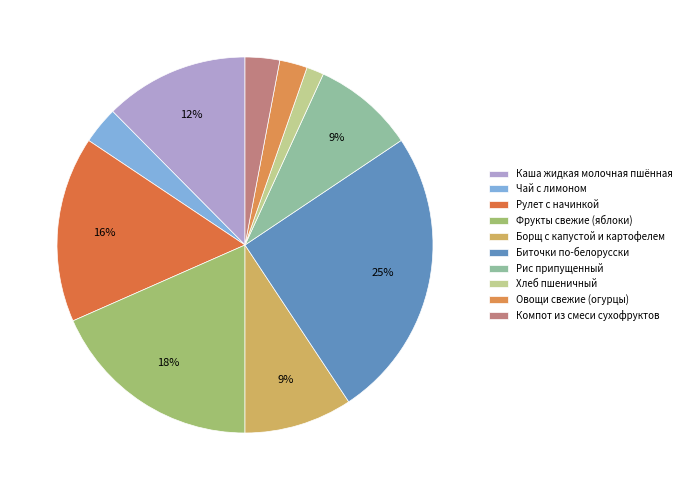

Rank the categories by value from highest to lowest.

Биточки по-белорусски, Фрукты свежие (яблоки), Рулет с начинкой, Каша жидкая молочная пшённая, Борщ с капустой и картофелем, Рис припущенный, Чай с лимоном, Компот из смеси сухофруктов, Овощи свежие (огурцы), Хлеб пшеничный